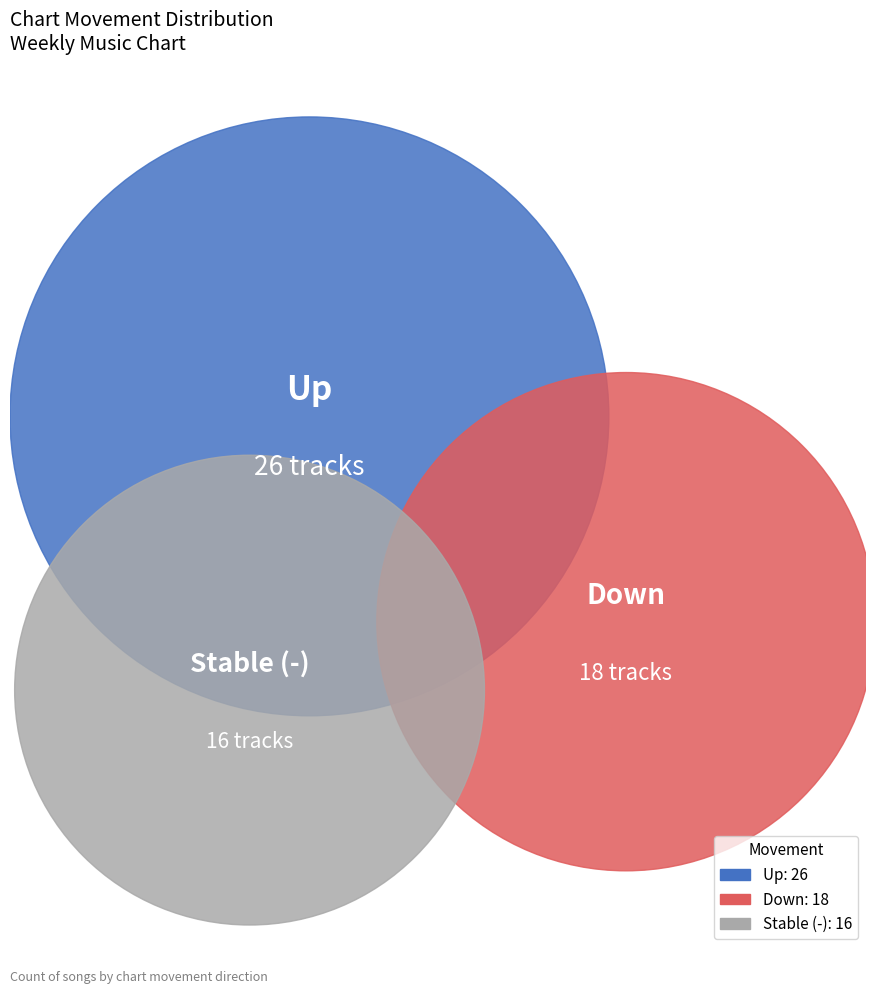

Does any single category account for the majority?

No